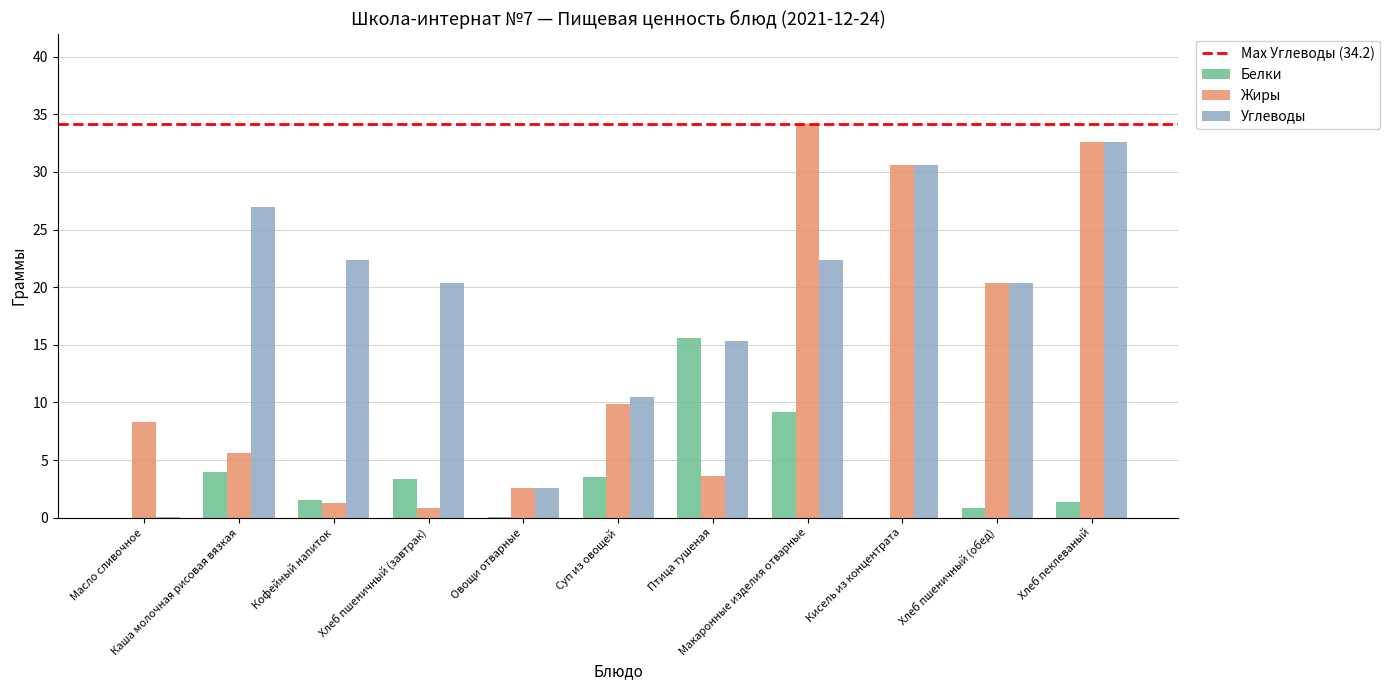

What is the highest value of the Углеводы series?

32.6